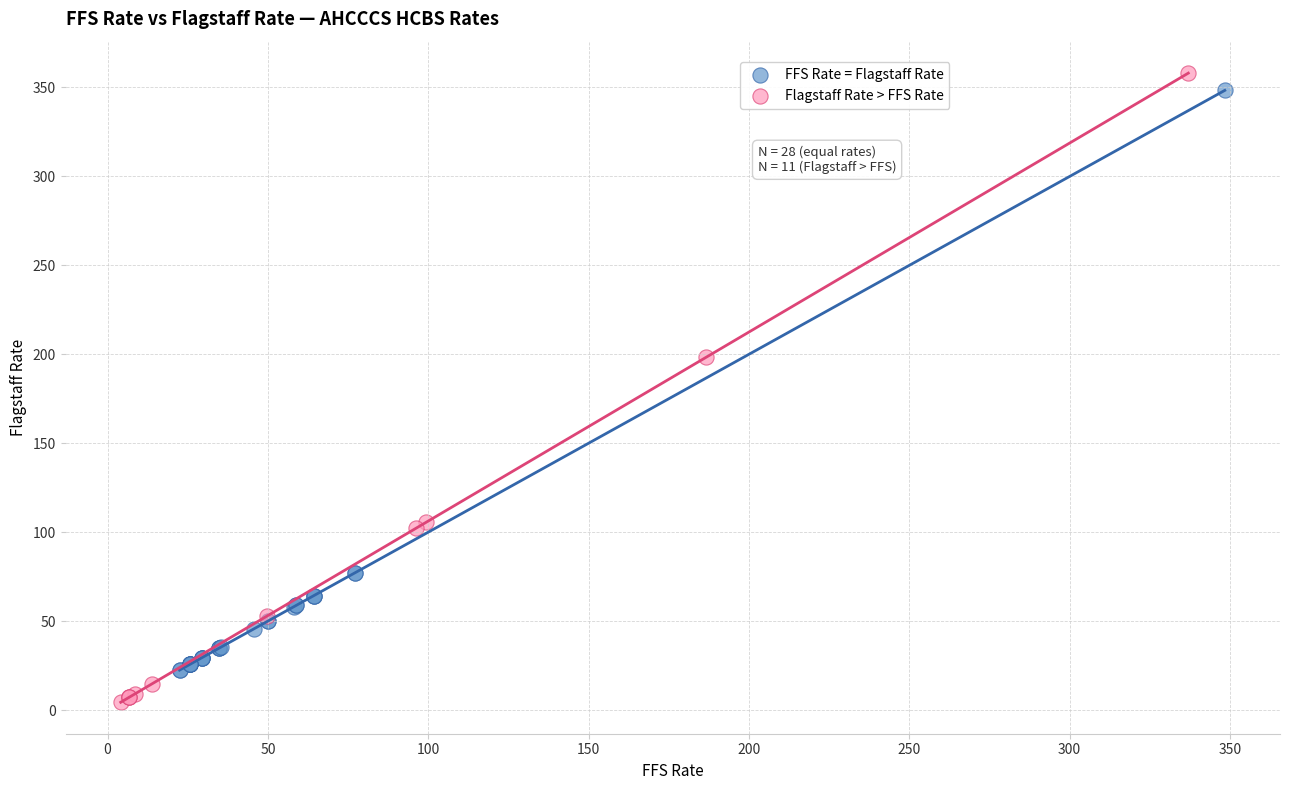

Which series reaches the minimum Y coordinate?

Flagstaff Rate > FFS Rate